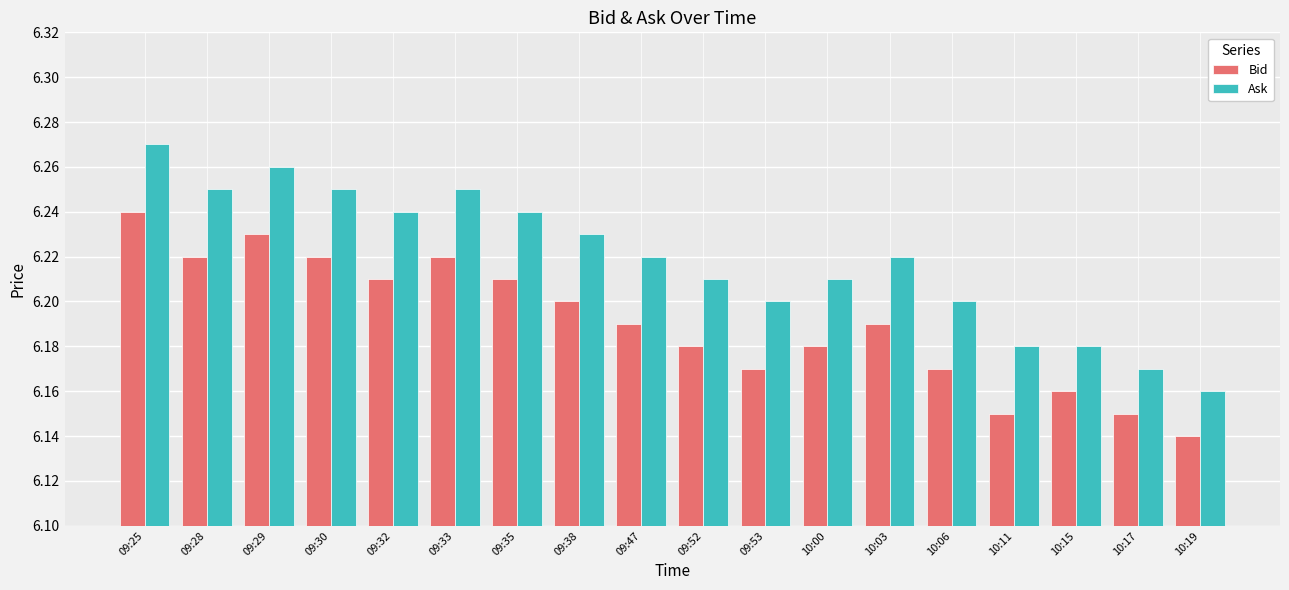

Which series has the widest spread of values?

Ask